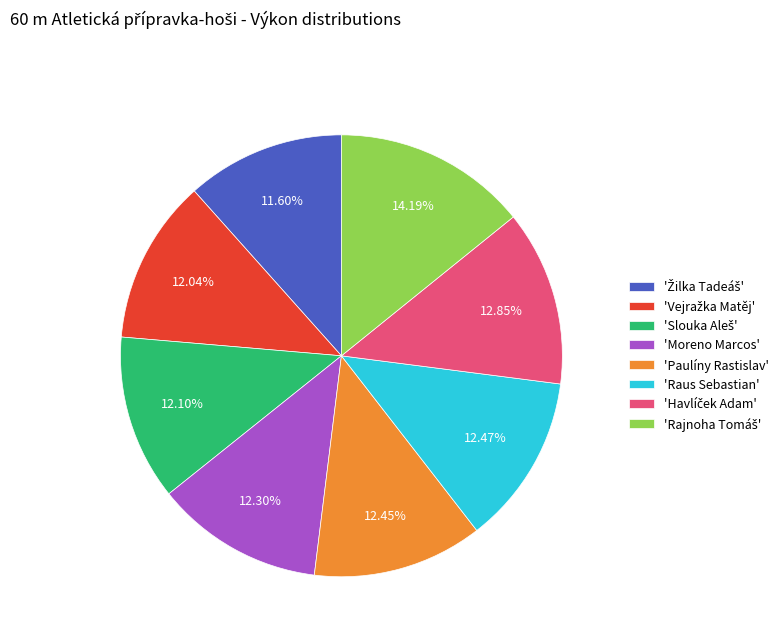

Does any single category account for the majority?

No